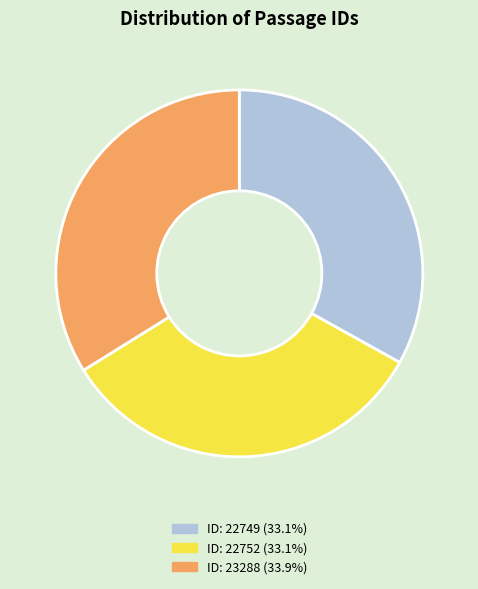

What is the ratio of the value at ID: 23288 (33.9%) to the value at ID: 22749 (33.1%)?

1.0